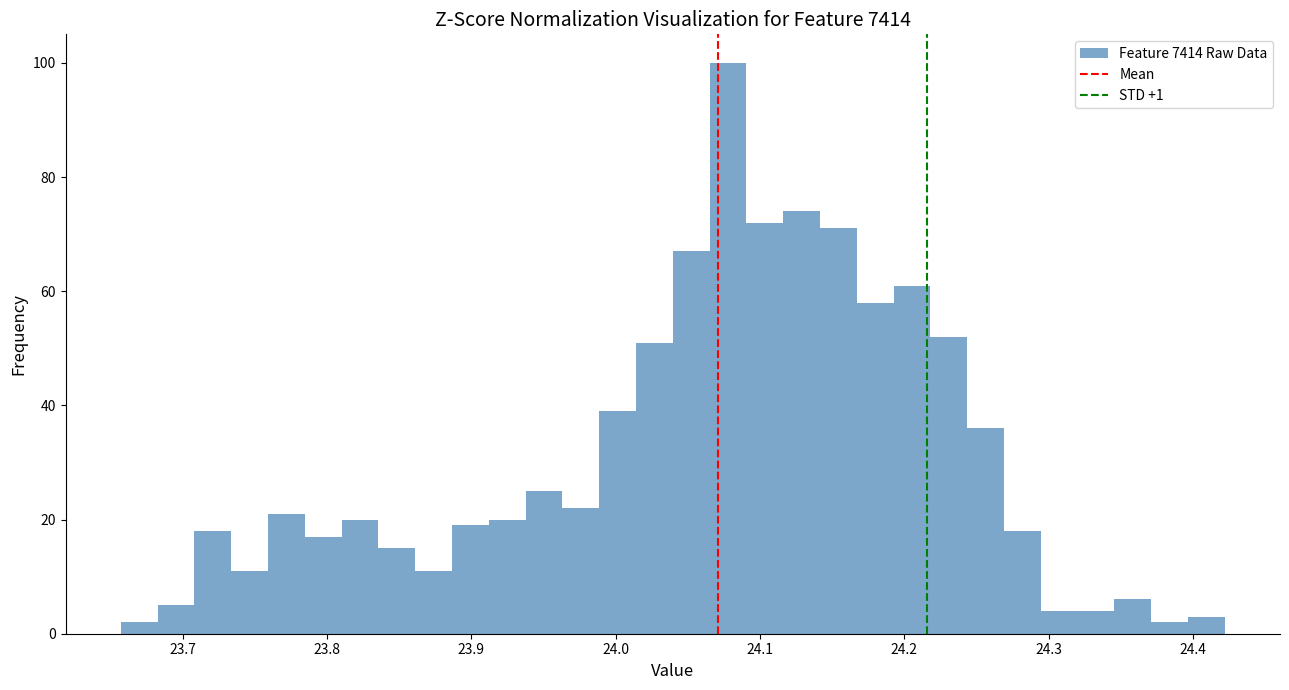

Read against the x-axis, roughly where is the centre of the tallest bar?

24.08